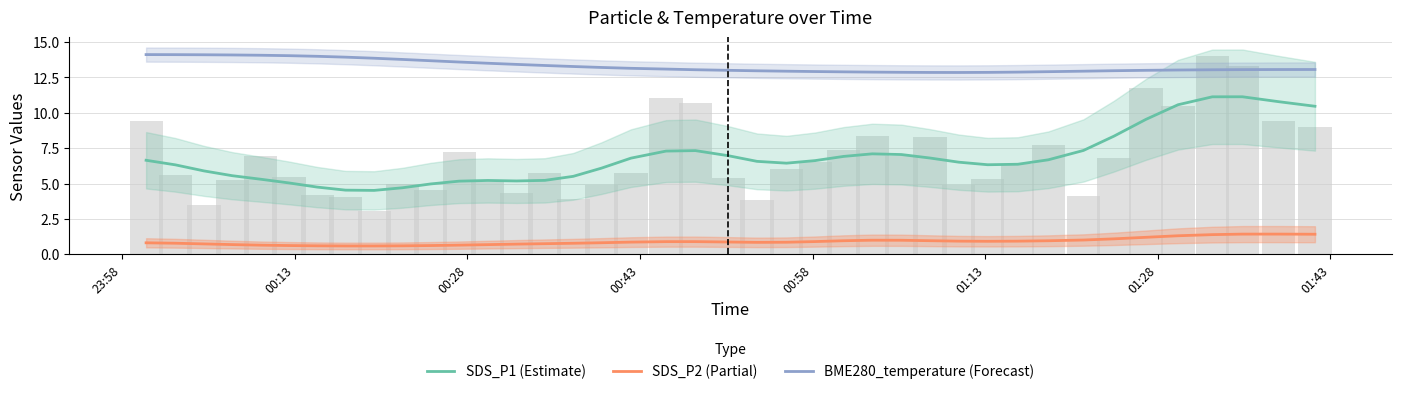

True or false: BME280_temperature (Forecast) and SDS_P1 (Estimate) cross at least once.

False